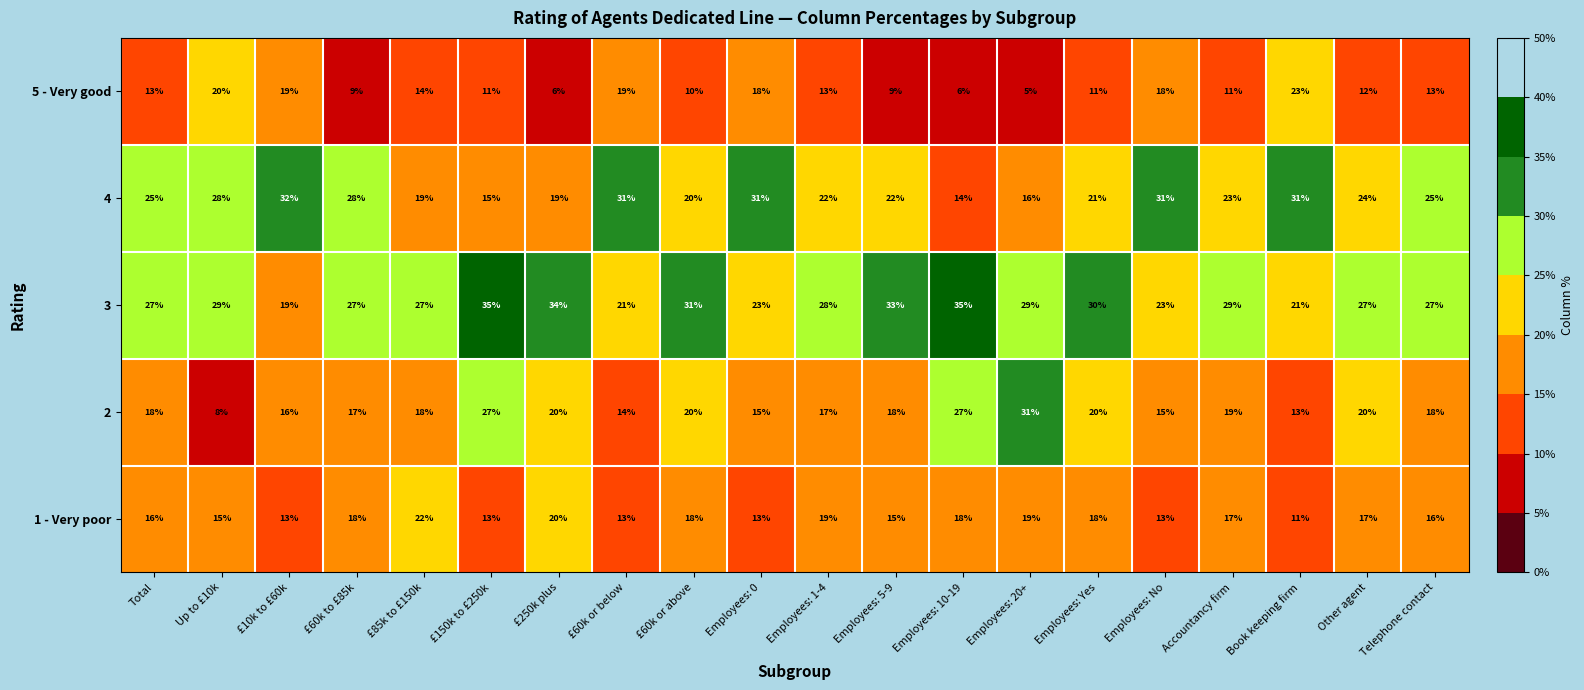

Rank the series at Total from lowest to highest value.

5 - Very good, 1 - Very poor, 2, 4, 3